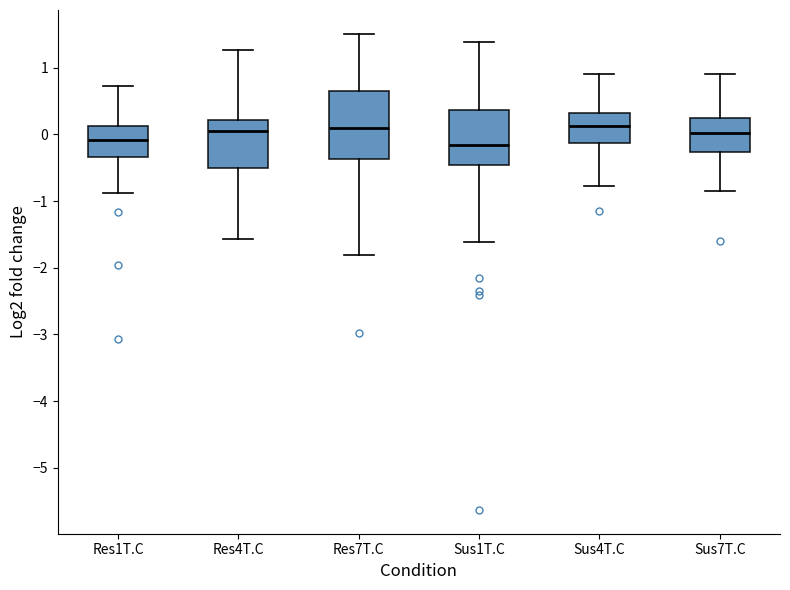

Reading left to right, read every box against the y-axis: the position of its median line, the range the box covers, and the ends of its whiskers. The values are not printed on the chart, so give them approximately, as read against the axis.

Res1T.C: median -0.1, box -0.3 to 0.1, whiskers -0.9 to 0.7
Res4T.C: median 0.0, box -0.5 to 0.2, whiskers -1.6 to 1.3
Res7T.C: median 0.1, box -0.4 to 0.7, whiskers -1.8 to 1.5
Sus1T.C: median -0.2, box -0.5 to 0.4, whiskers -1.6 to 1.4
Sus4T.C: median 0.1, box -0.1 to 0.3, whiskers -0.8 to 0.9
Sus7T.C: median 0.0, box -0.3 to 0.2, whiskers -0.8 to 0.9